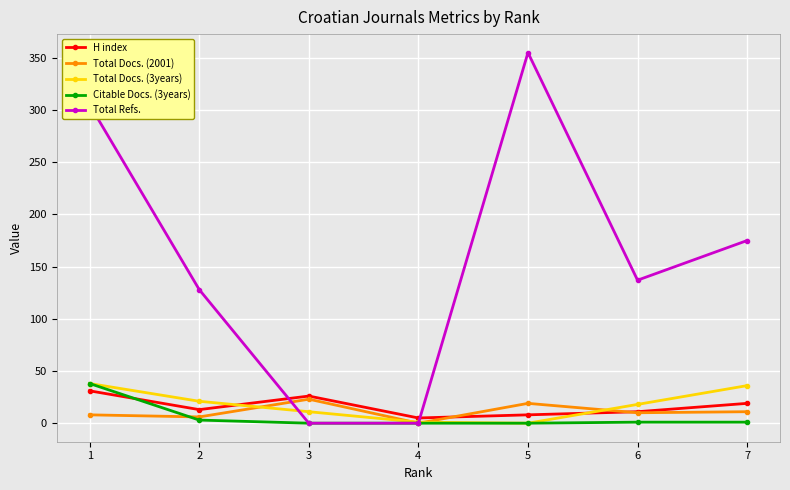

What are all the series names shown in the legend?

H index, Total Docs. (2001), Total Docs. (3years), Citable Docs. (3years), Total Refs.